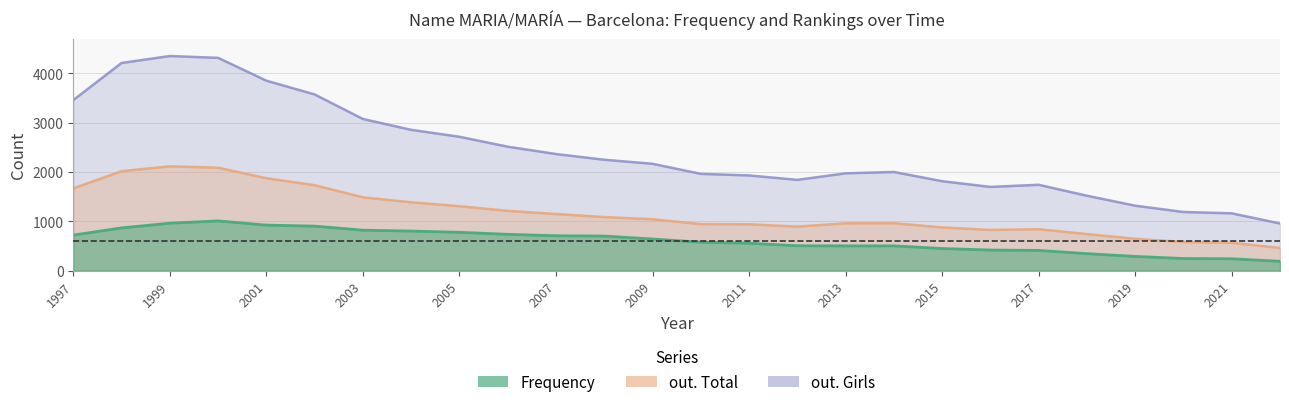

At which label does Frequency first exceed 641?

1997